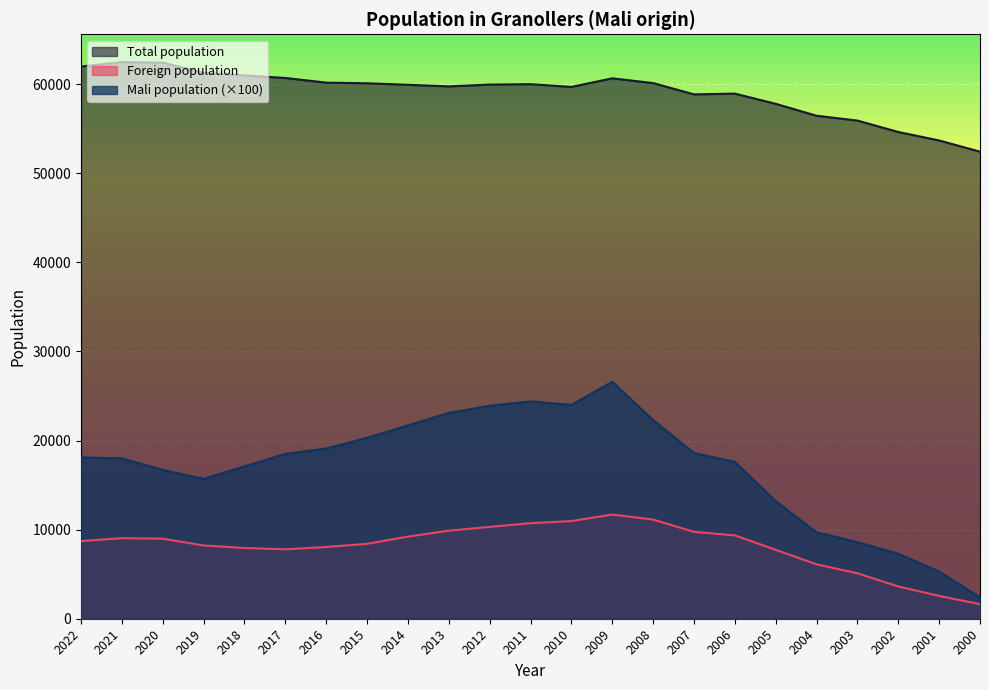

What is the difference between the highest and lowest values at 2008?

48994